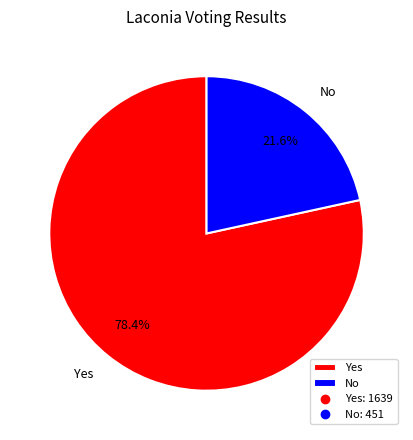

Approximately how many times larger is the value at Yes compared to No?

3.6